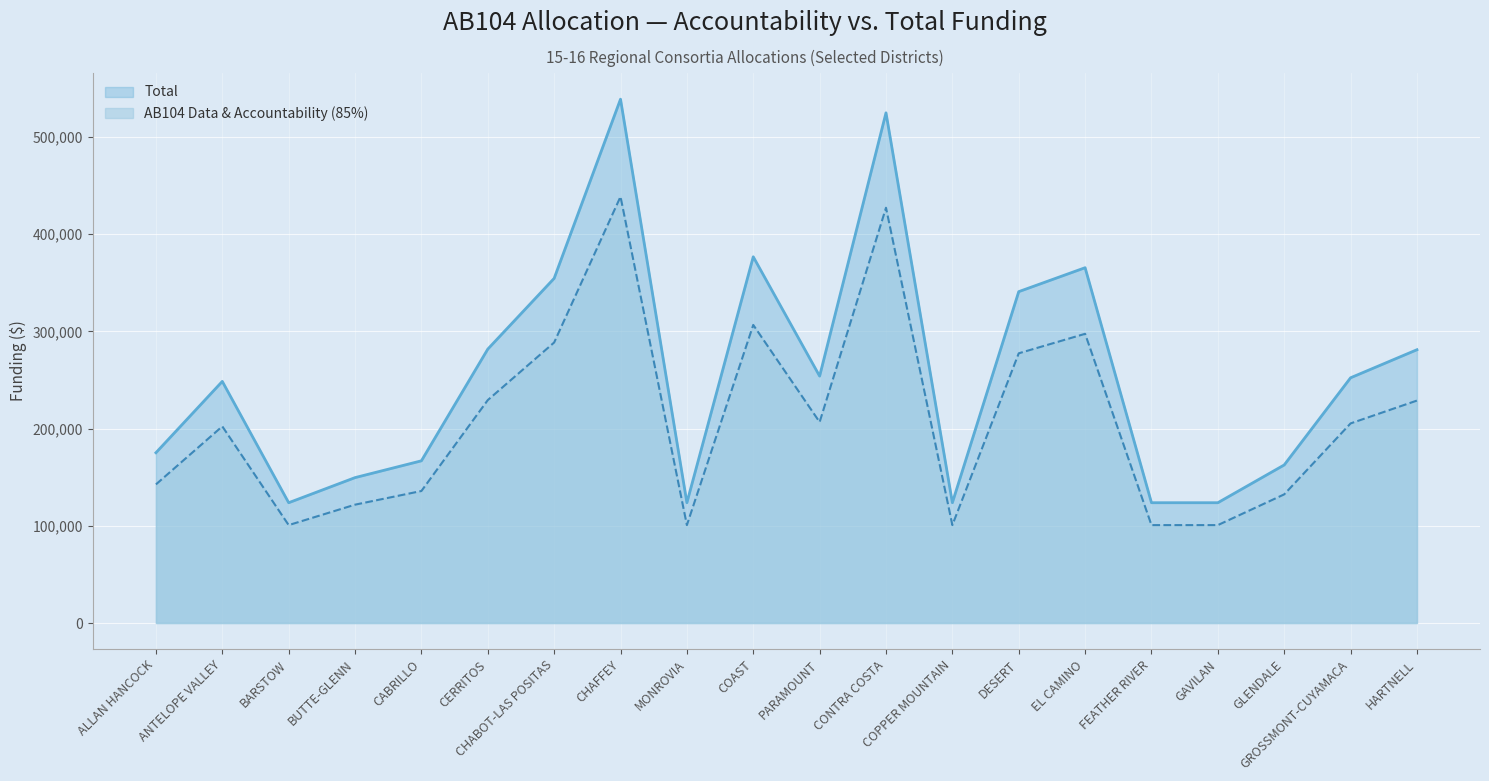

What is the label of the 9th point from the left?

MONROVIA